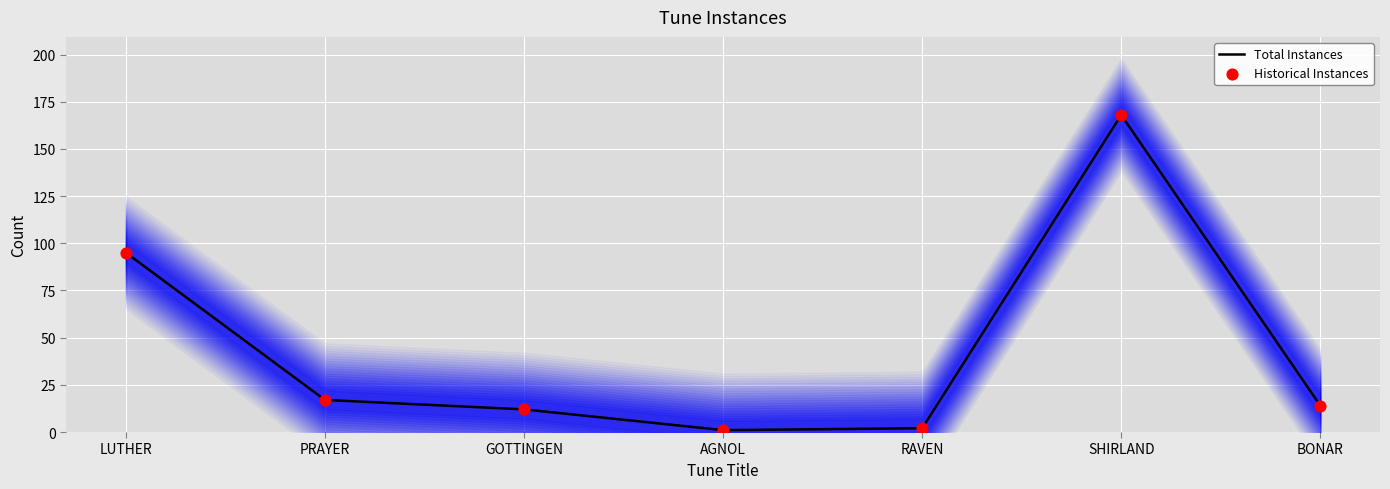

At how many categories does at least one series exceed 108?

1